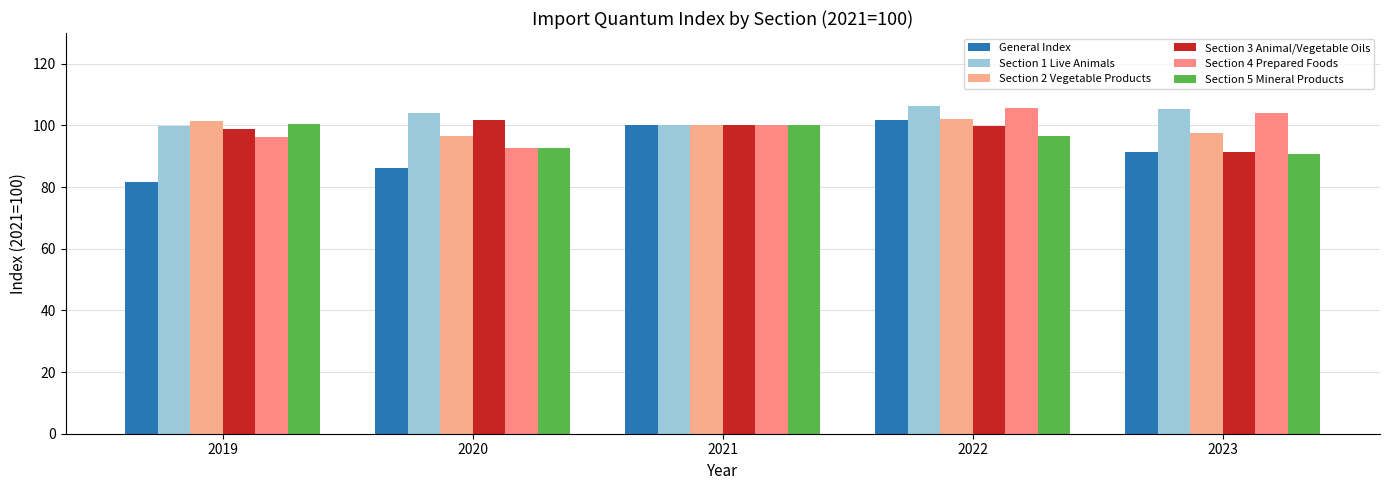

What is the average value of the Section 4 Prepared Foods series?

99.8